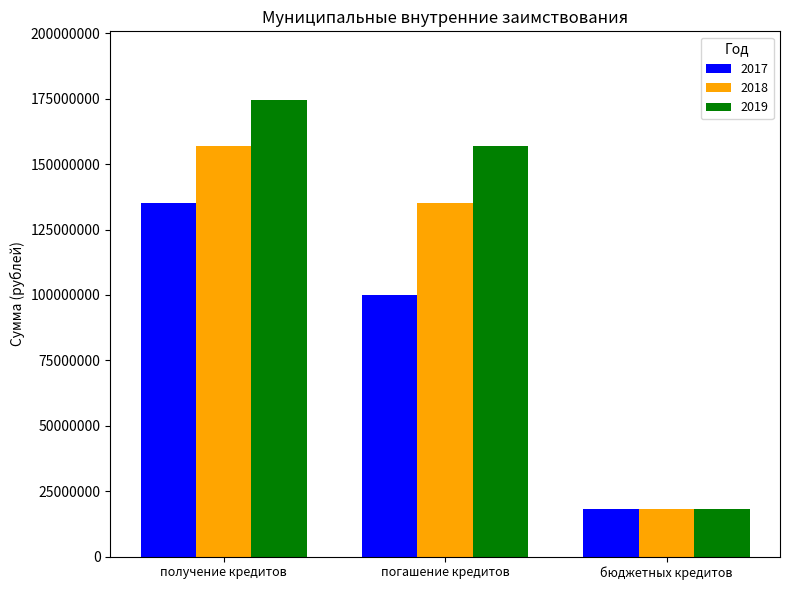

What value does the 2018 series have at погашение кредитов?

134975286.7